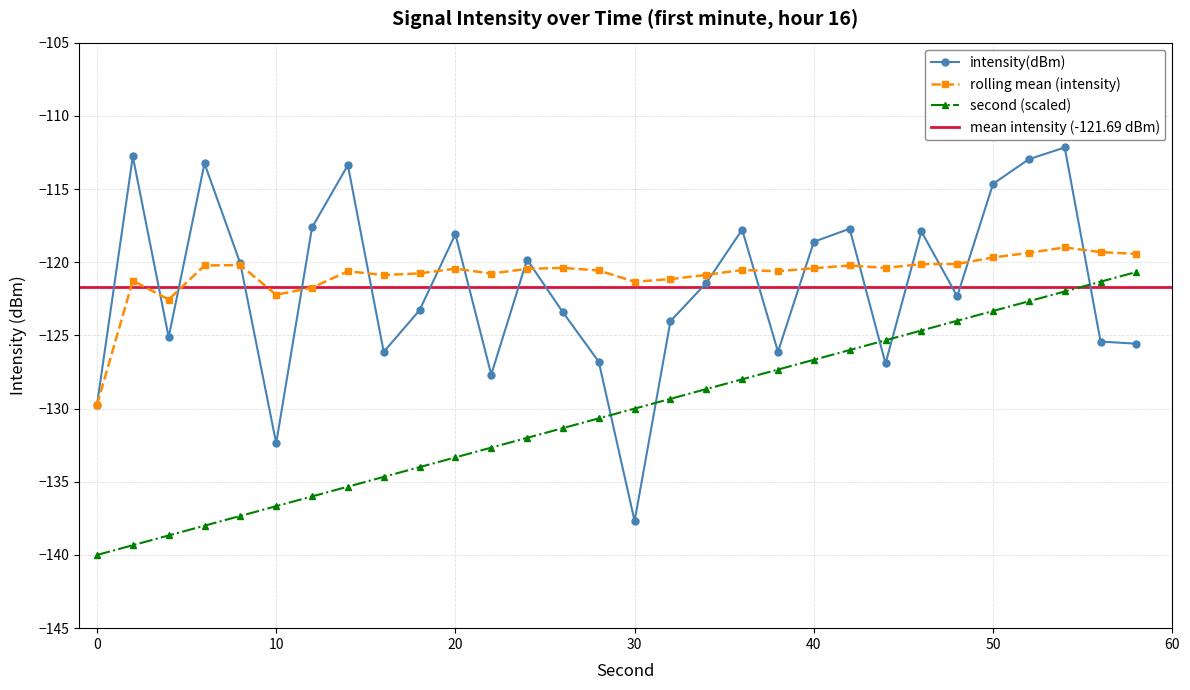

Between which two adjacent categories do rolling_mean and intensity(dBm) first intersect?

2 and 4